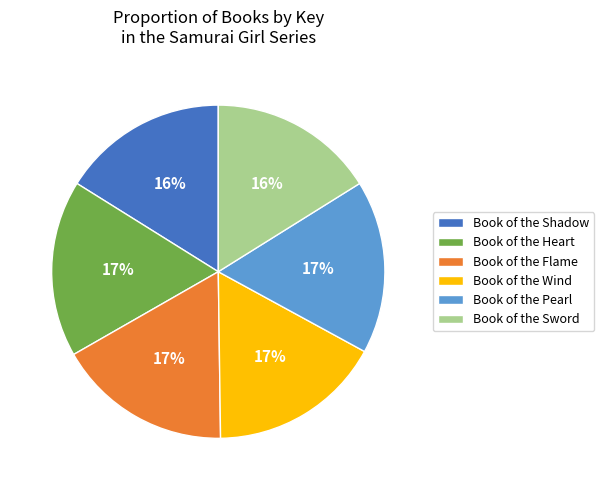

Combined, do Book of the Heart and Book of the Sword account for over 50%?

No